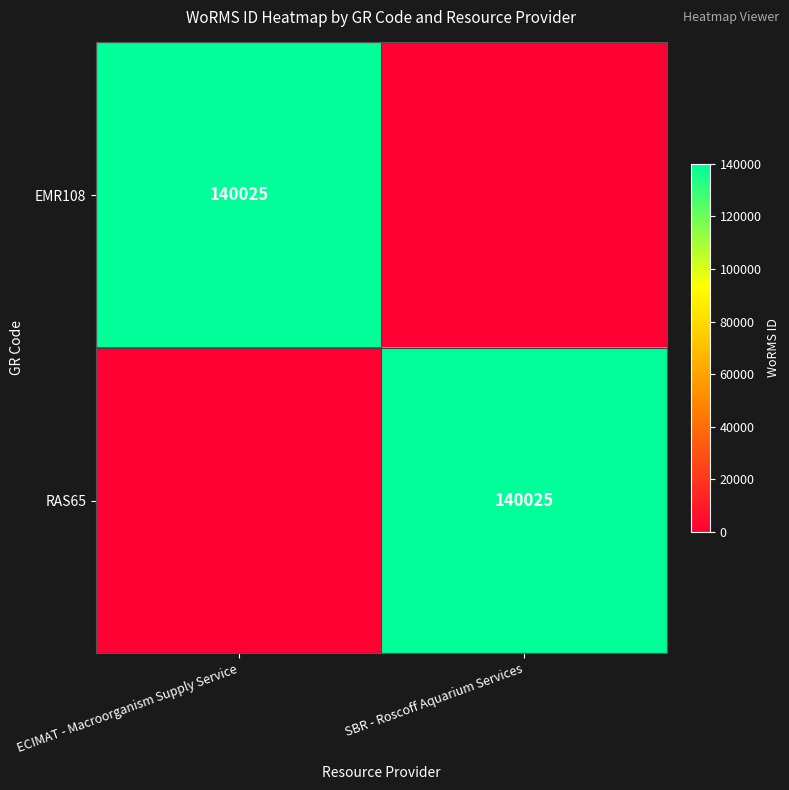

At which category is the sum across all series the highest?

ECIMAT - Macroorganism Supply Service